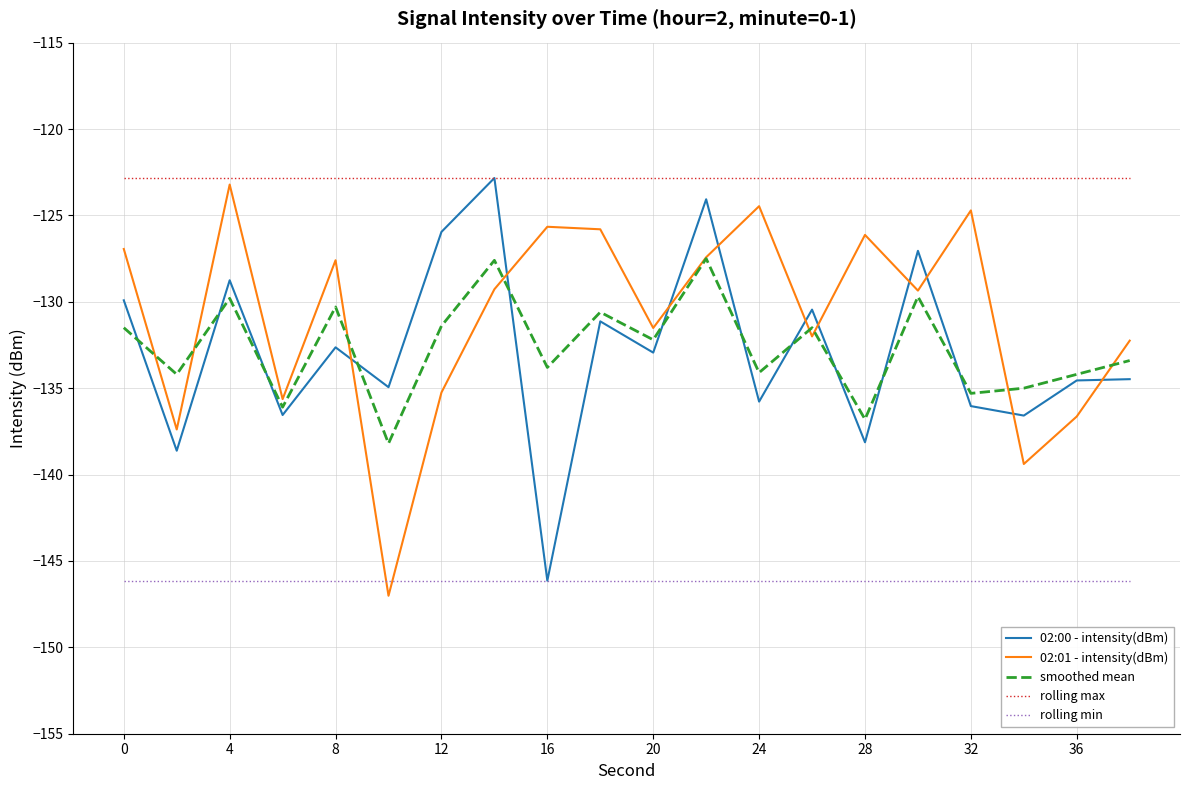

What is the minimum value shown in the chart?

-147.0